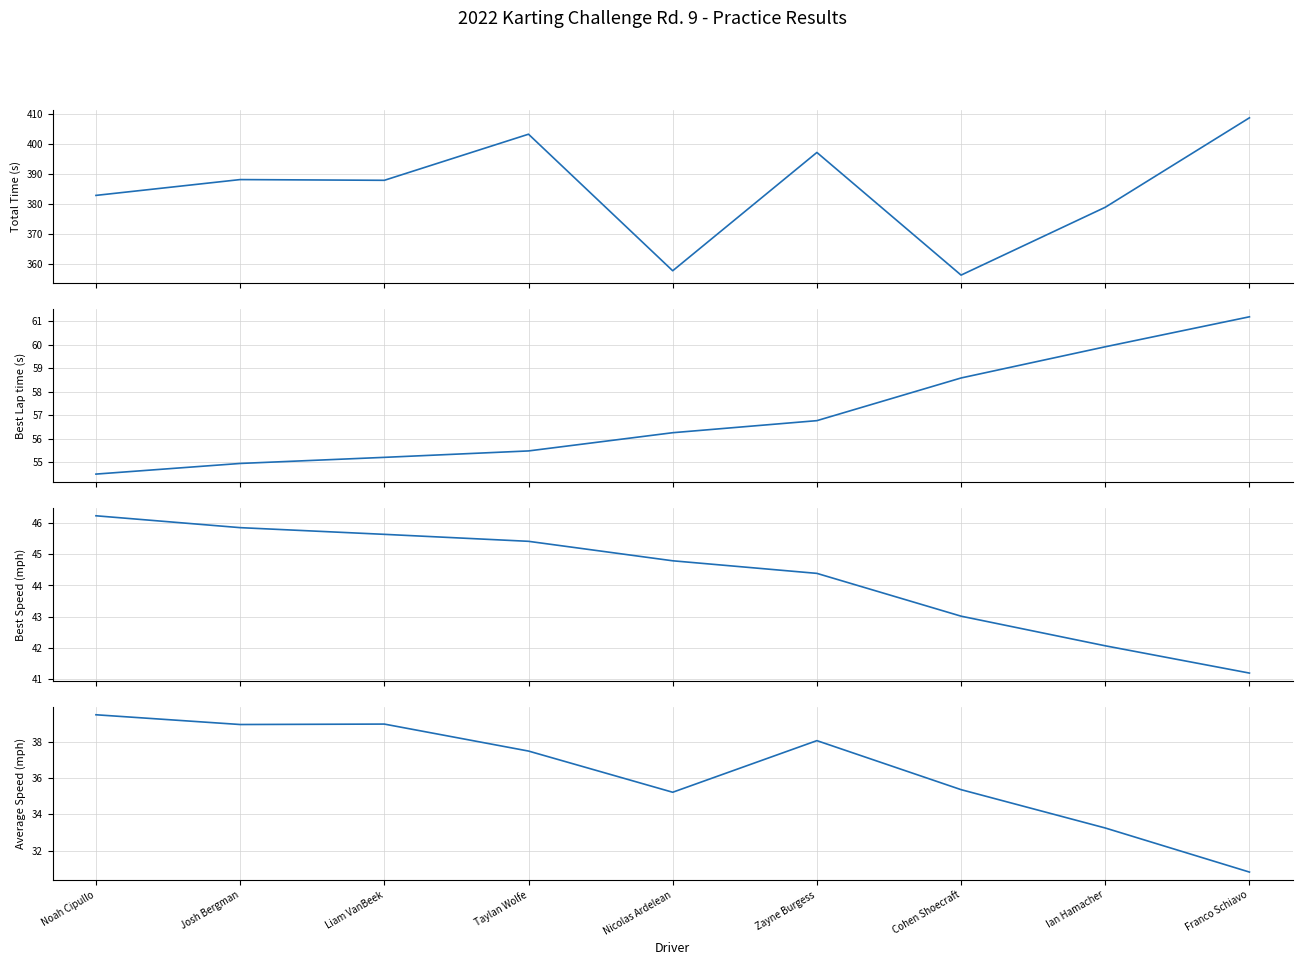

Is it true that Average Speed equals 18.3 at Cohen Shoecraft?

False